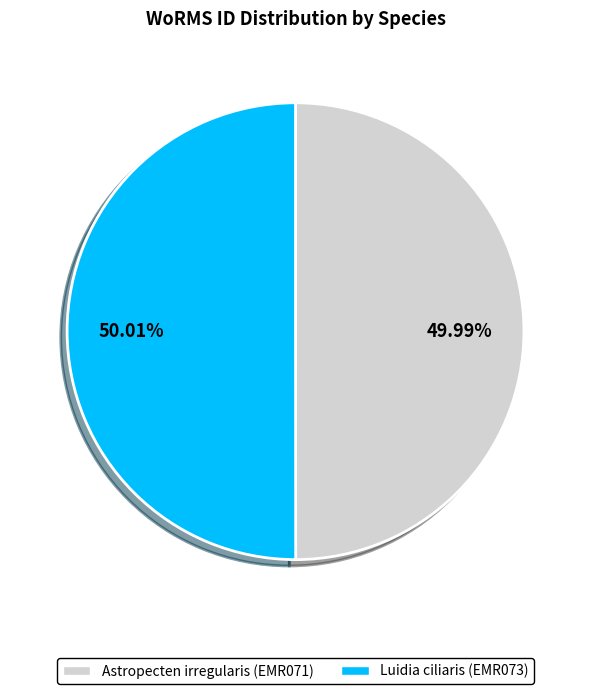

To the nearest percent, what portion does Luidia ciliaris (EMR073) represent?

50%